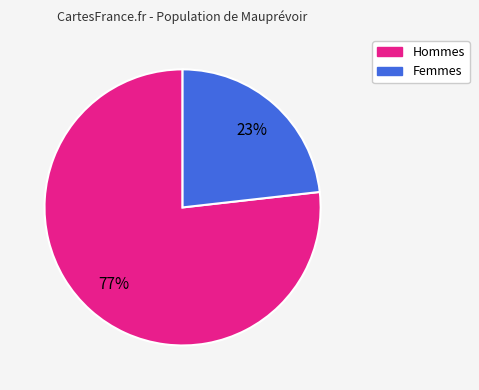

Does any single category account for the majority?

Yes